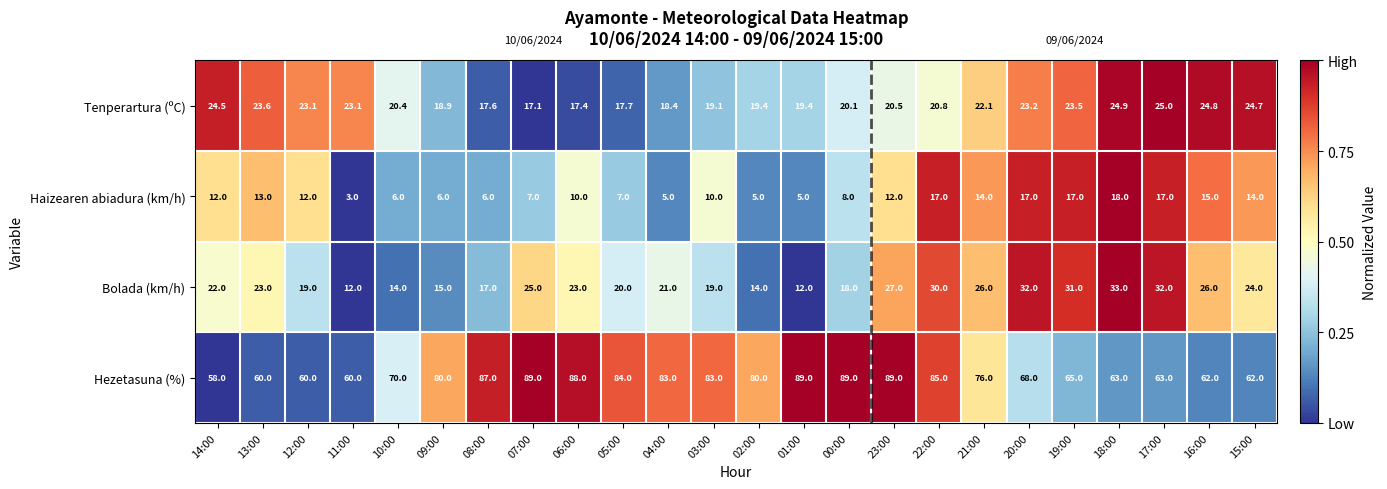

At which category is the sum across all series the highest?

22:00